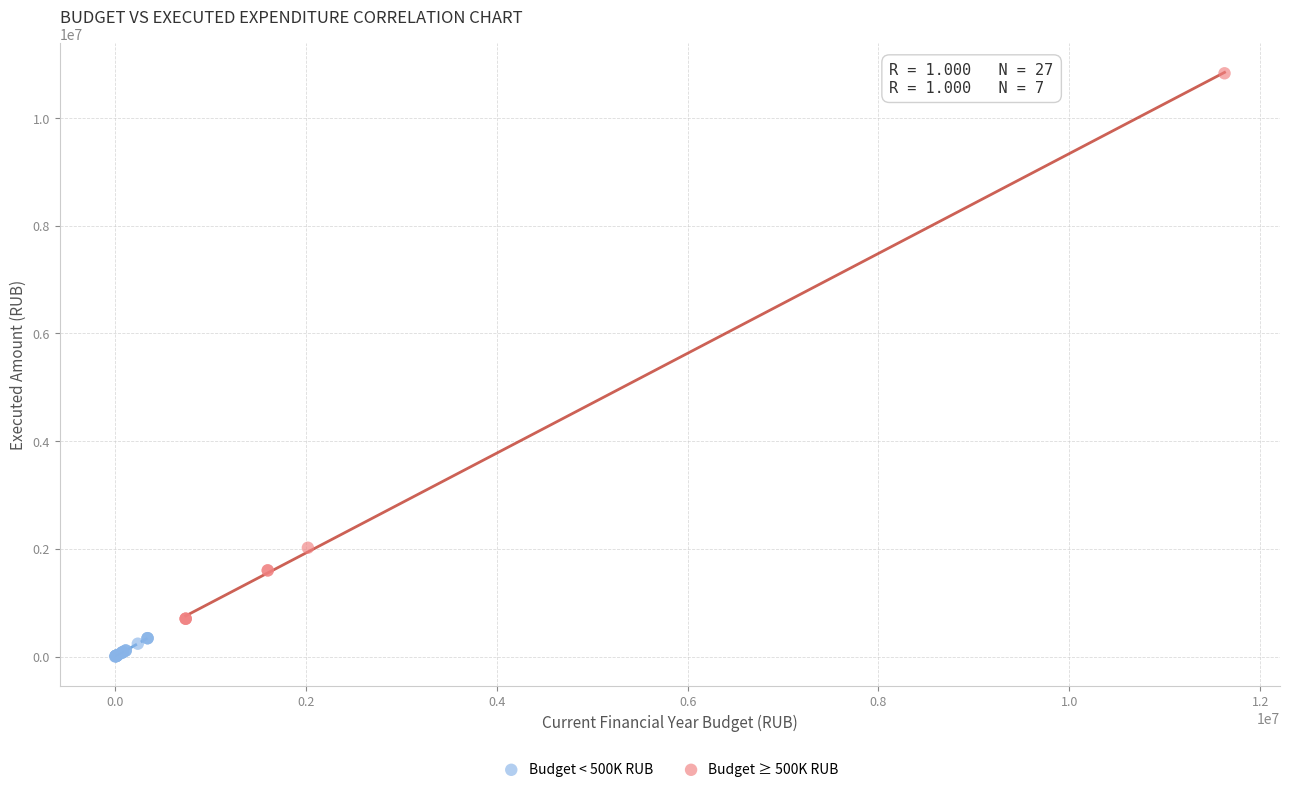

Which series contains the highest Y value?

Budget ≥ 500K RUB